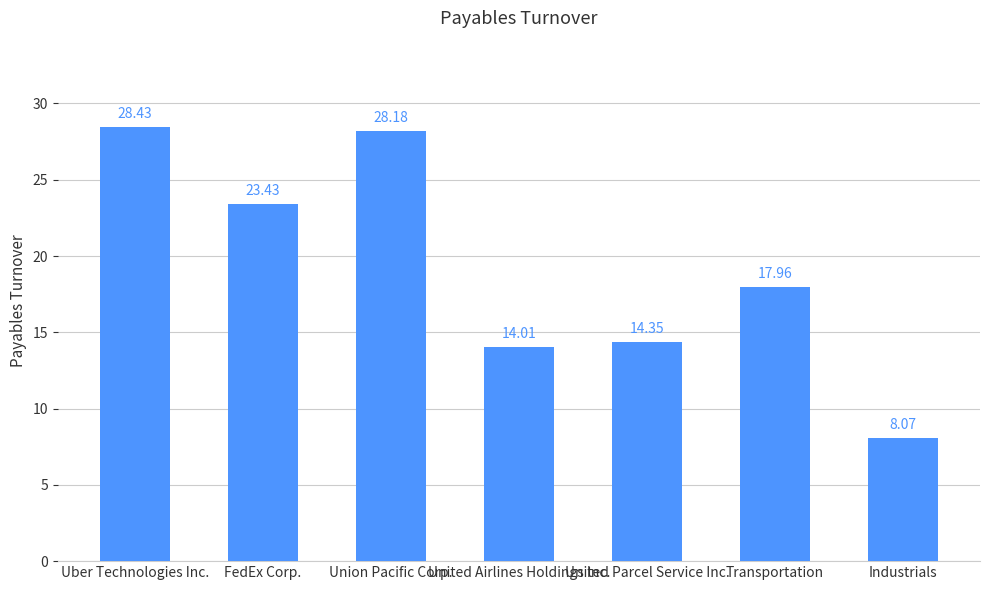

How many bars are there in total?

7